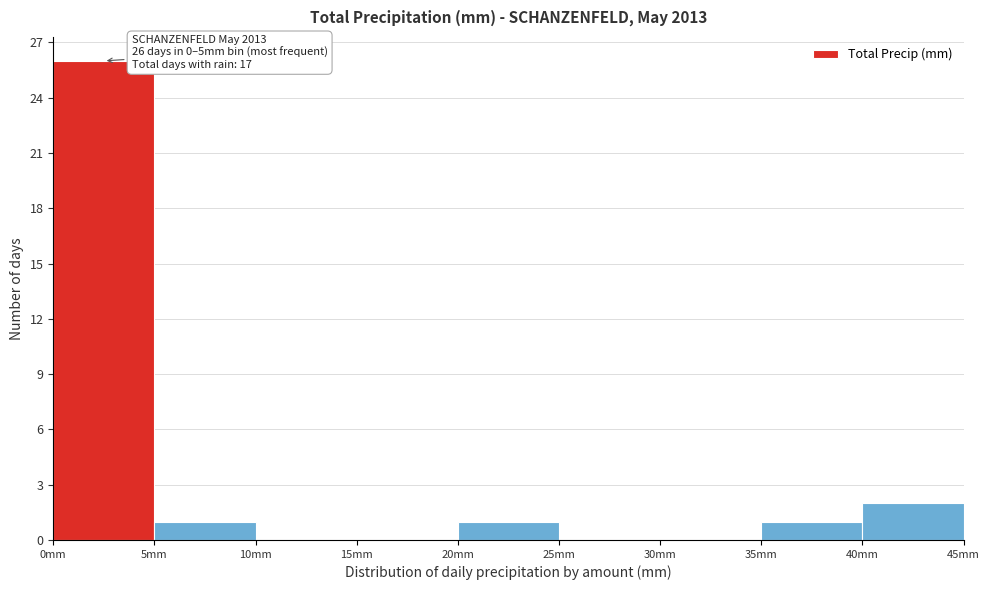

Over which range of the x-axis is the bar tallest?

0 to 5